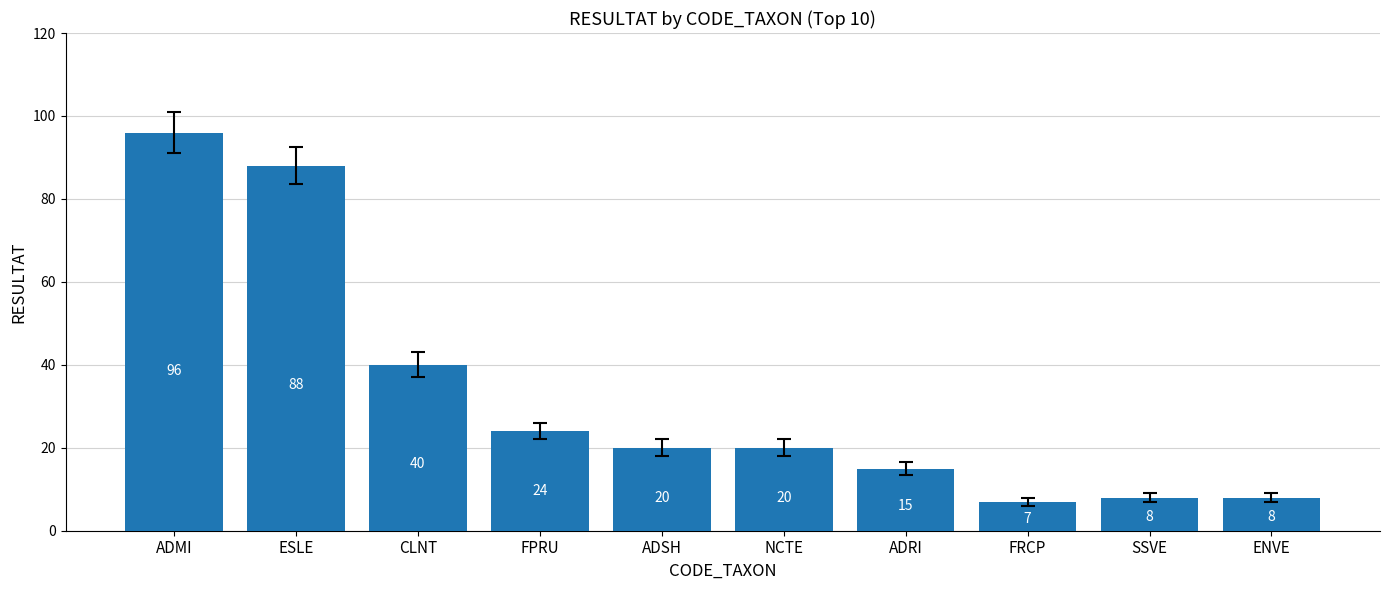

What is the average value?

33